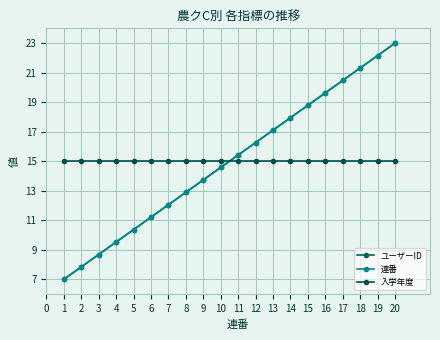

Rank the categories by 連番 value from lowest to highest.

1, 2, 3, 4, 5, 6, 7, 8, 9, 10, 11, 12, 13, 14, 15, 16, 17, 18, 19, 20